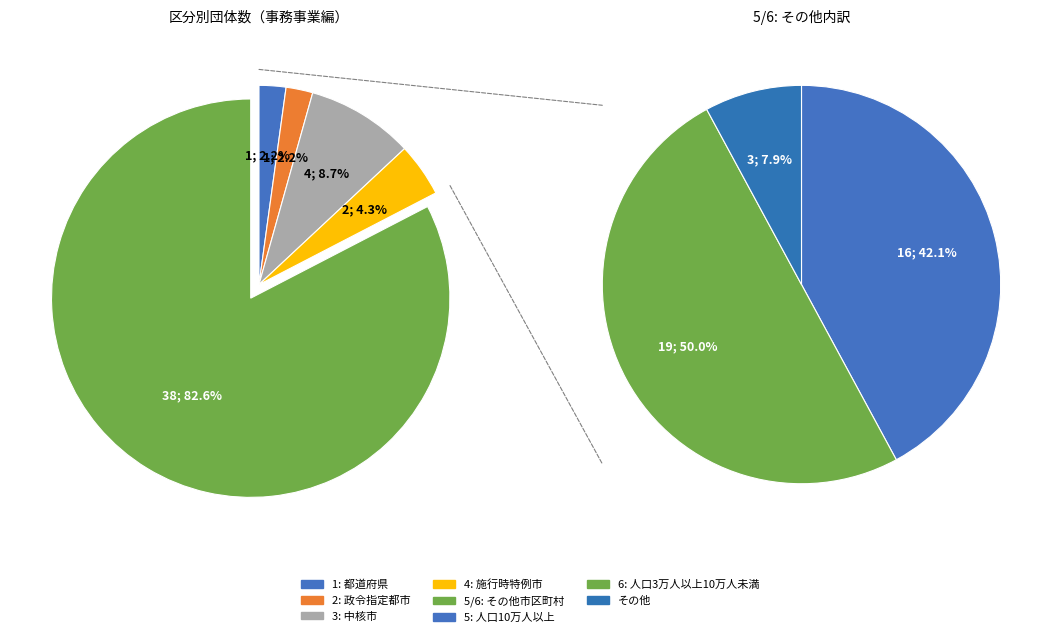

What percentage is the 1 slice, to the nearest percent?

2%